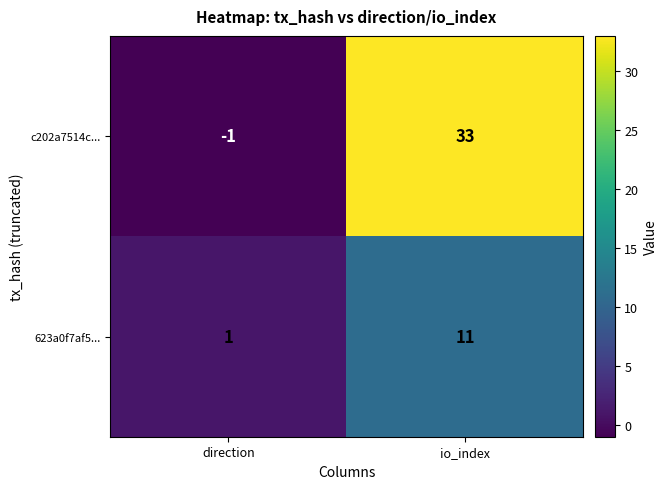

Reading left to right, transcribe all the data shown in this chart.

c202a7514c...: -1	33
623a0f7af5...: 1	11